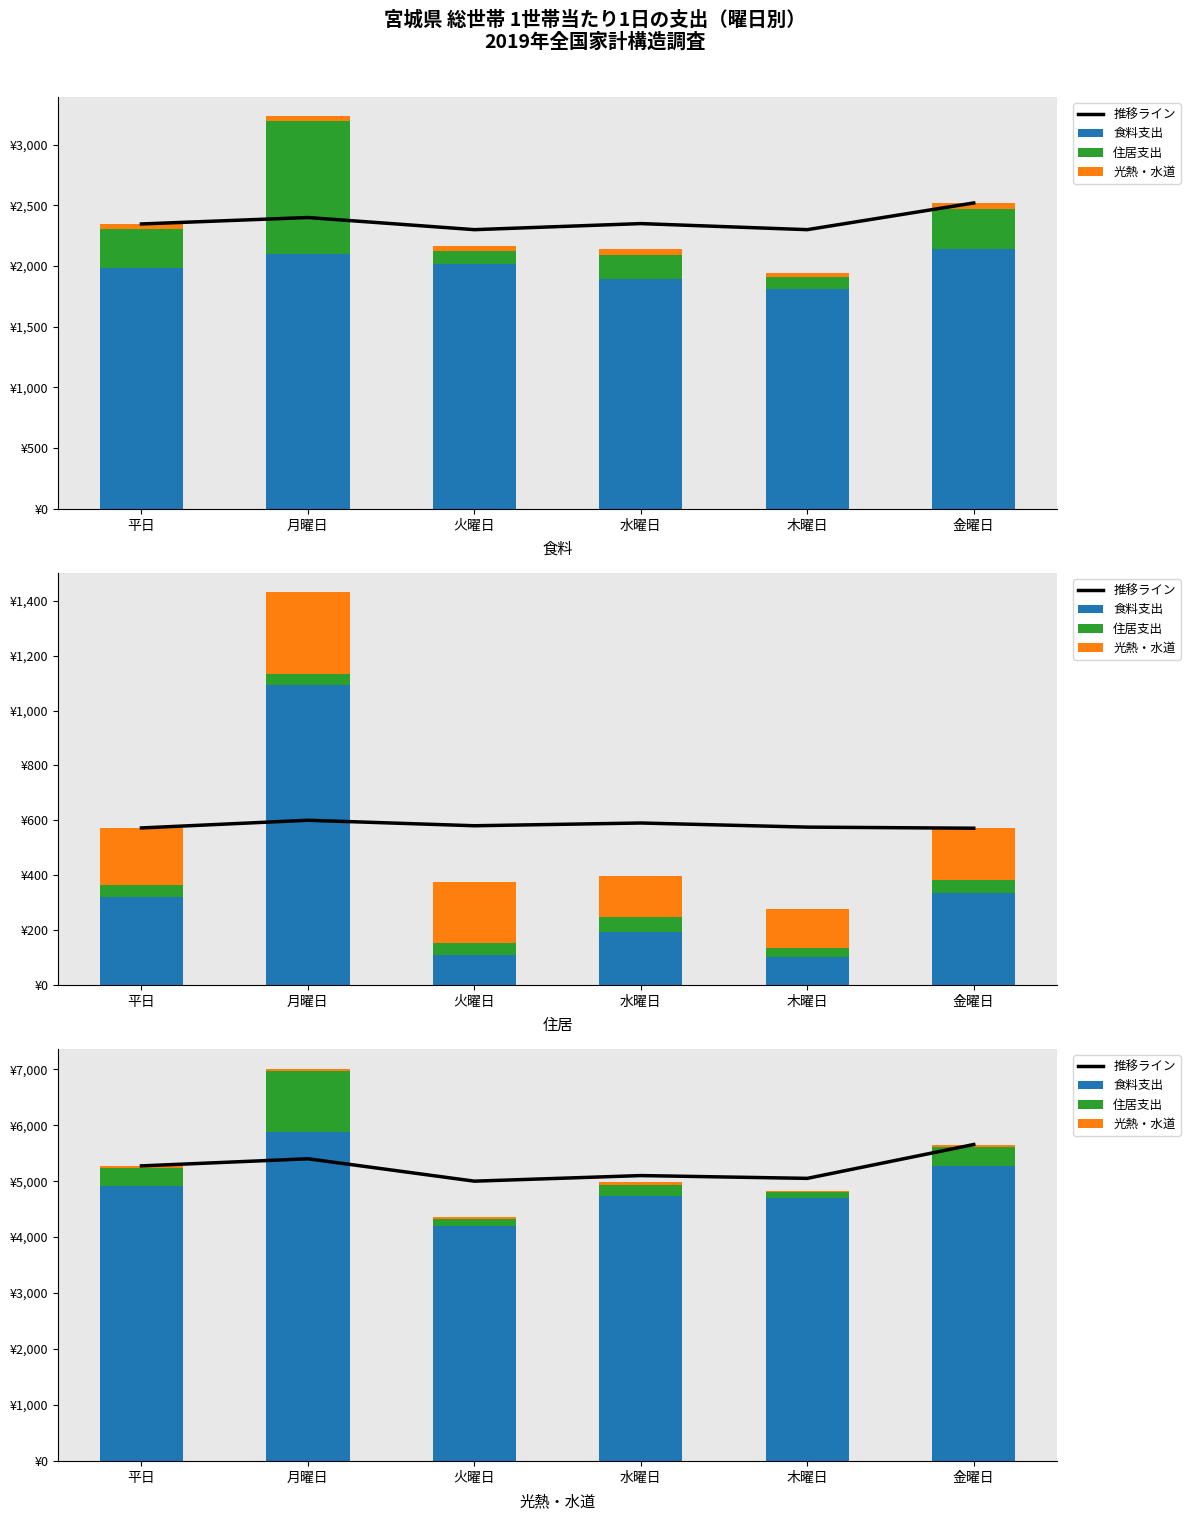

Is the value of 食料支出 at 金曜日 greater than the value of 推移ライン at 水曜日?

Yes